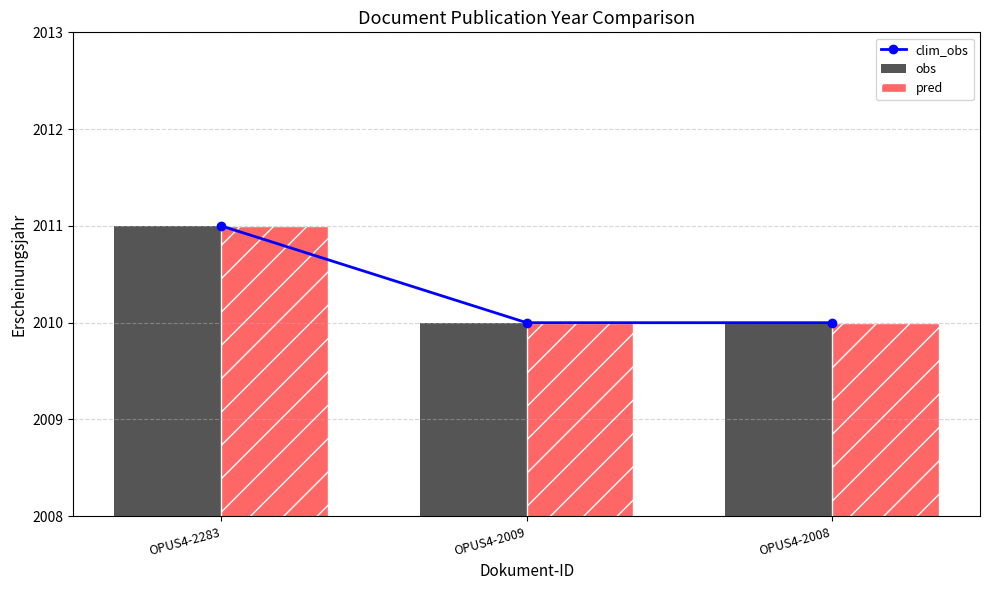

Is it true that clim_obs equals 2916 at OPUS4-2008?

False